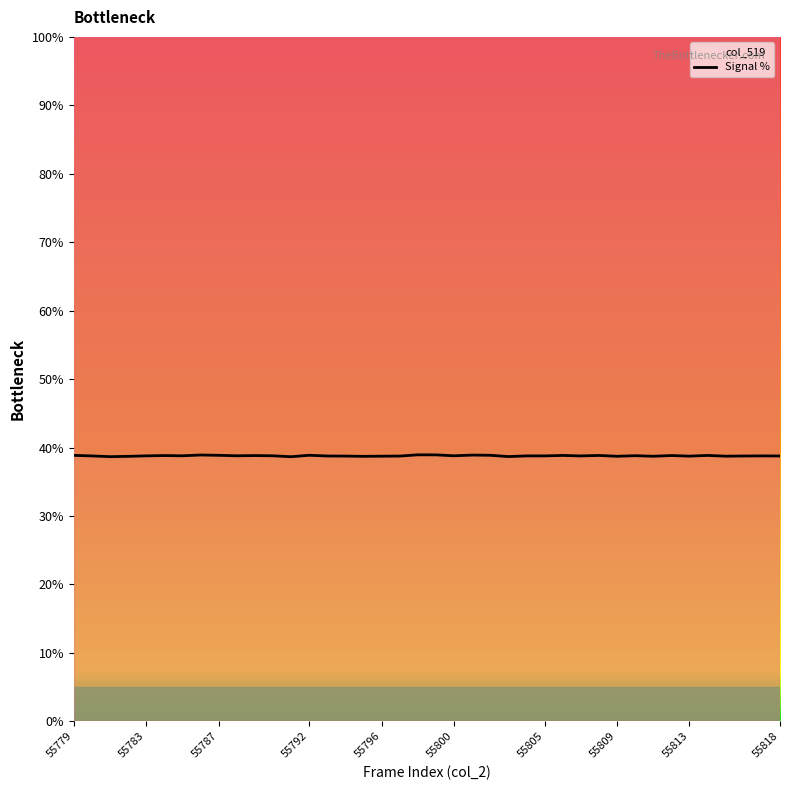

What is the value of the 1st point from the left?

38.8